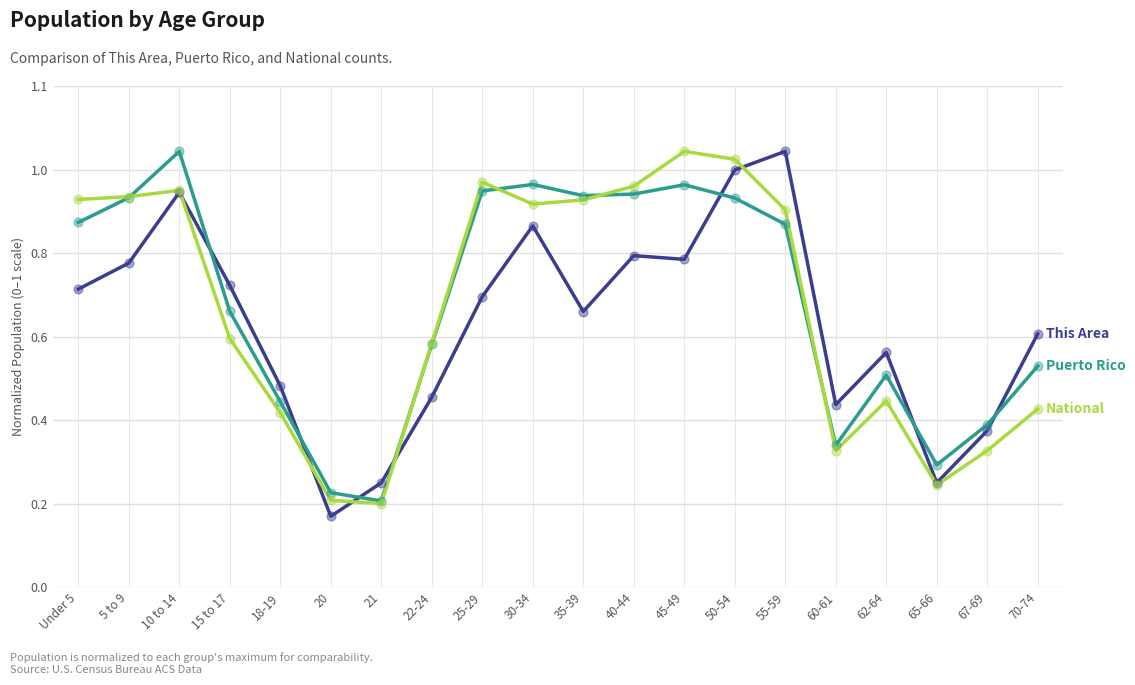

Is this an area chart (filled region under the line)?

No